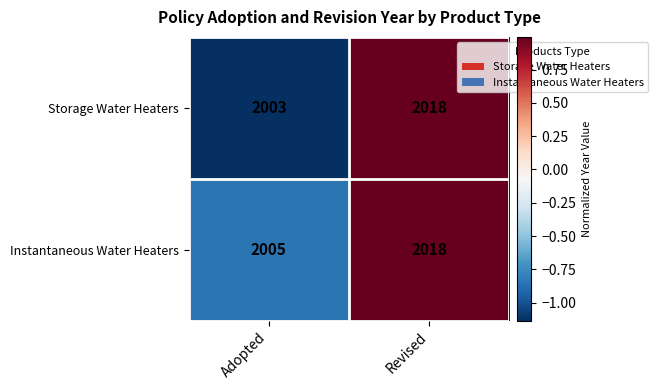

What is the approximate value of Storage Water Heaters at Adopted, to the nearest 5?

2005